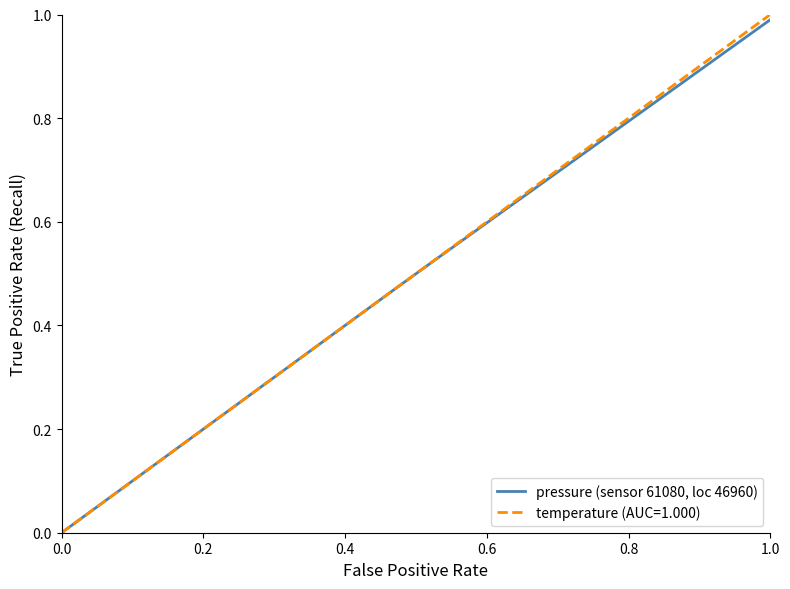

Which series has the largest range (max minus min)?

temperature (AUC=1.000)